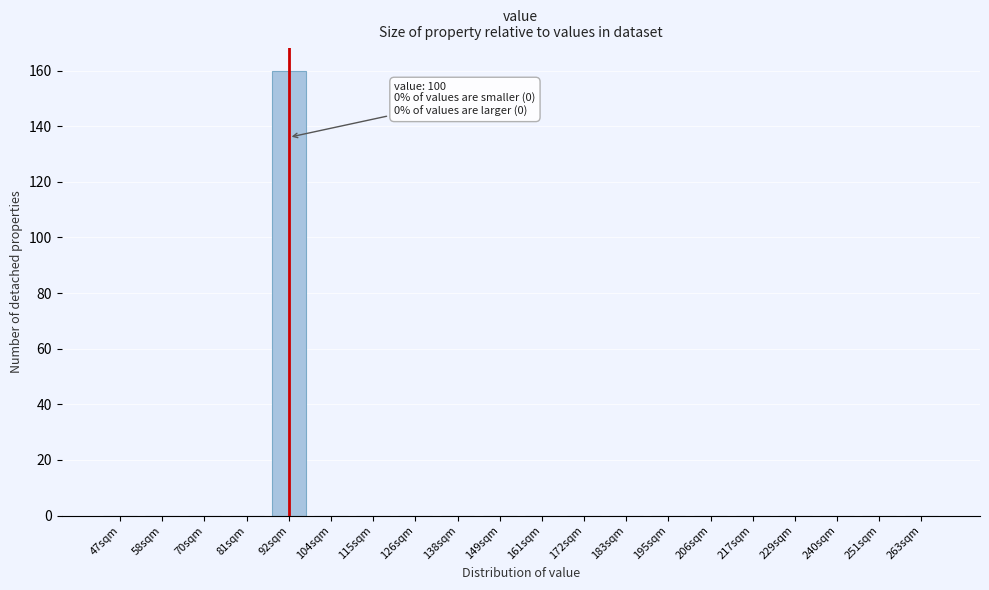

Reading right to left, extract all data points from this chart.

263sqm=0	251sqm=0	240sqm=0	229sqm=0	217sqm=0	206sqm=0	195sqm=0	183sqm=0	172sqm=0	161sqm=0	149sqm=0	138sqm=0	126sqm=0	115sqm=0	104sqm=0	92sqm=160	81sqm=0	70sqm=0	58sqm=0	47sqm=0